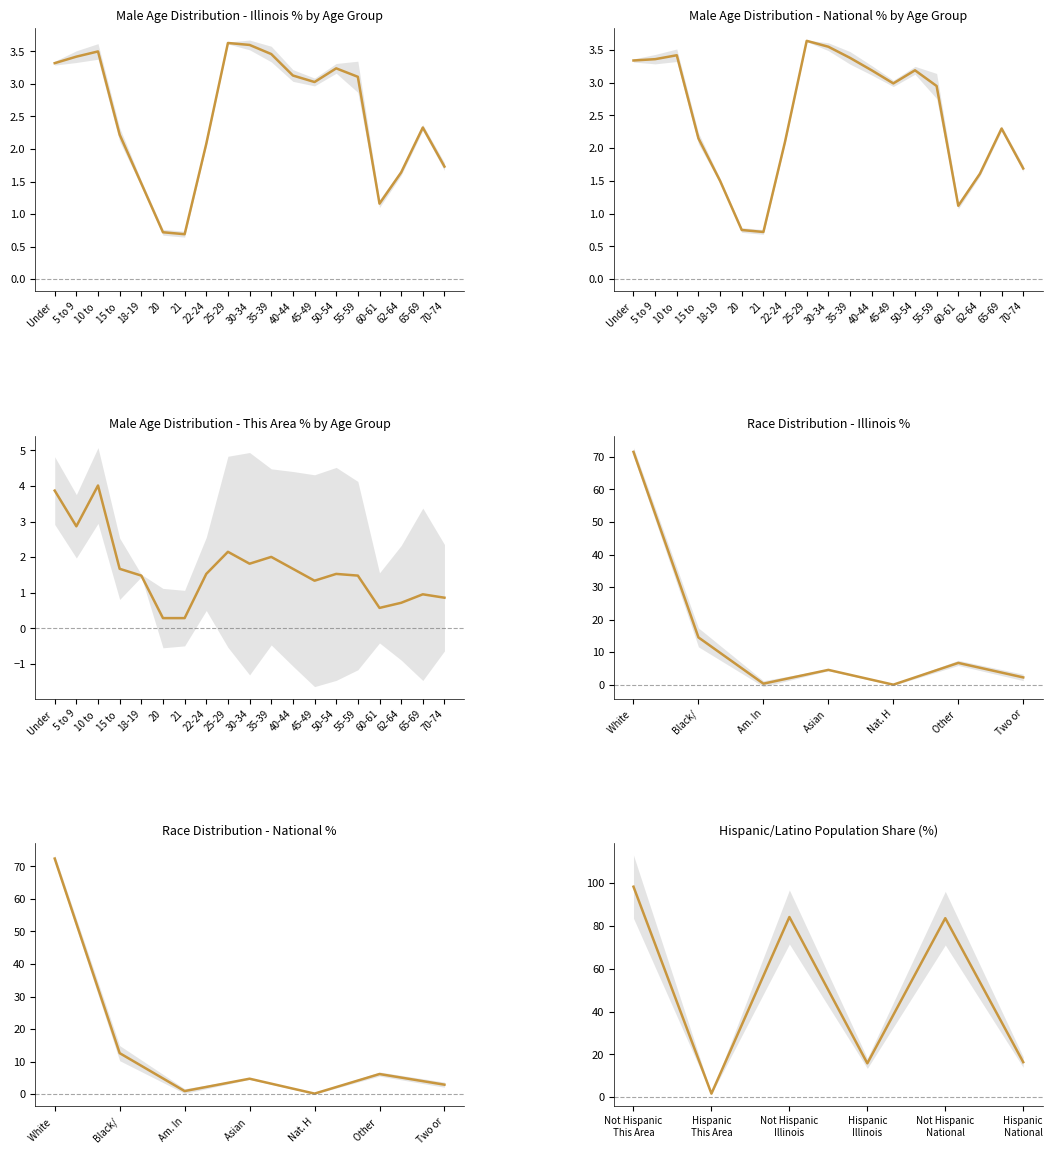

What is the sum of the This Area values at 55-59 and 45-49?

2.8